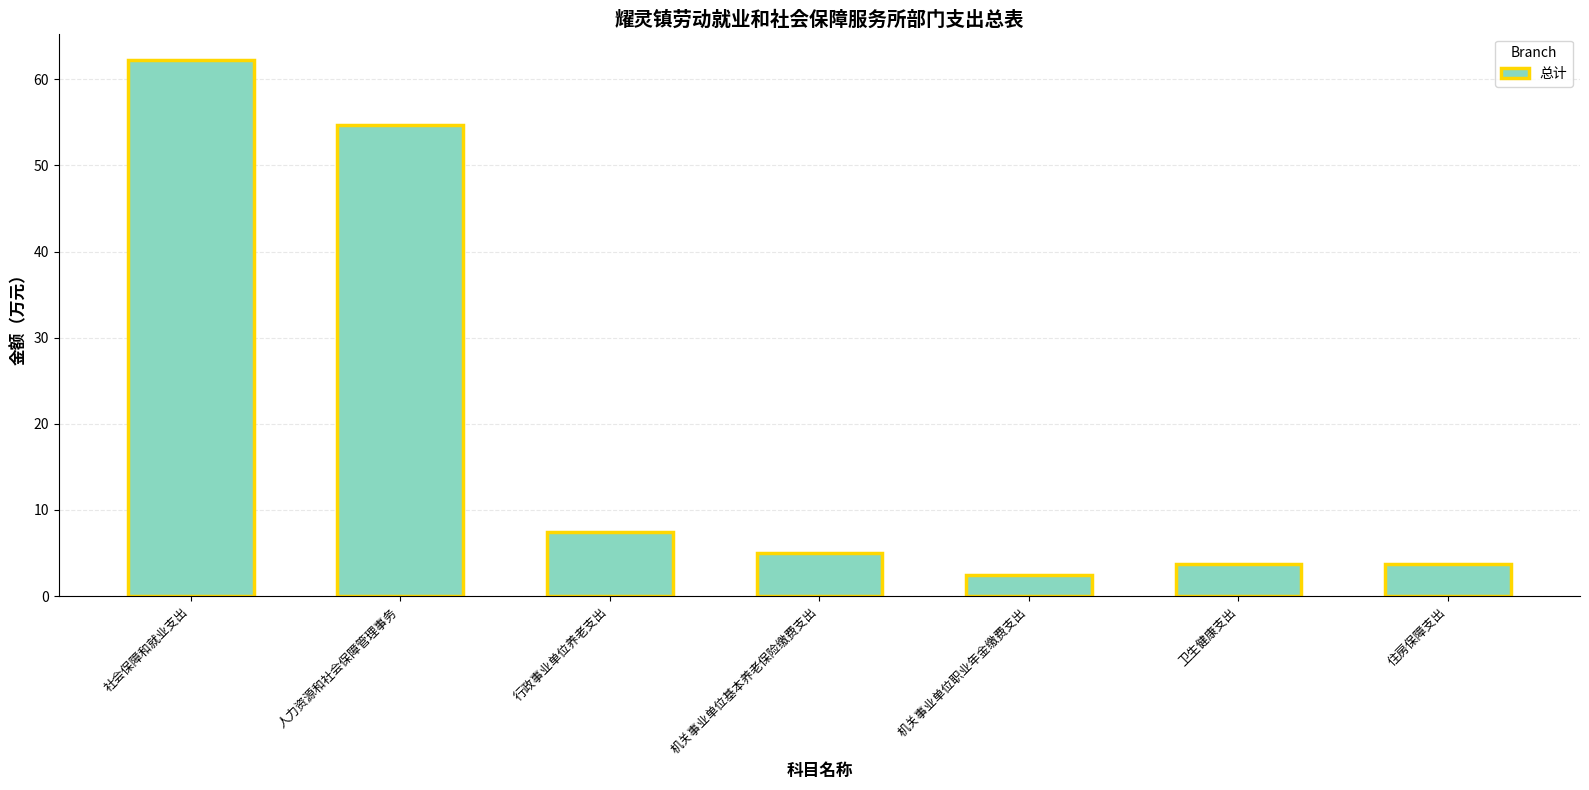

What is the maximum value shown in the chart?

62.2